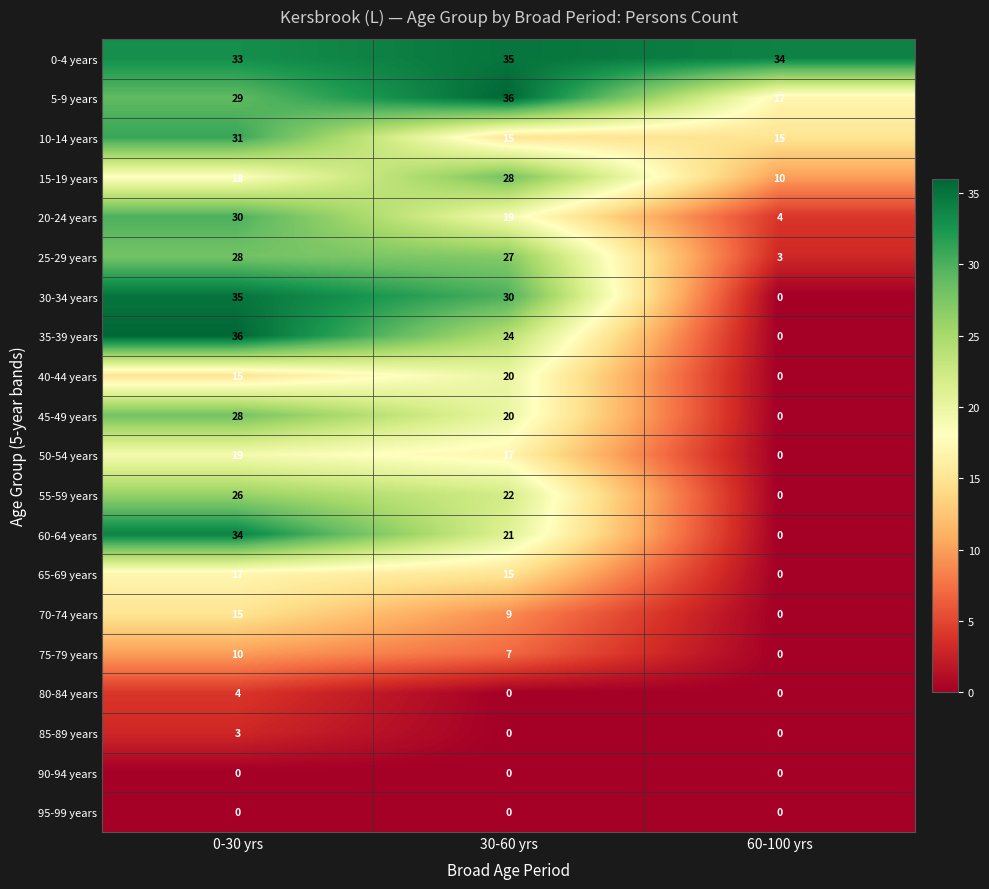

Count the number of data series in this chart.

20